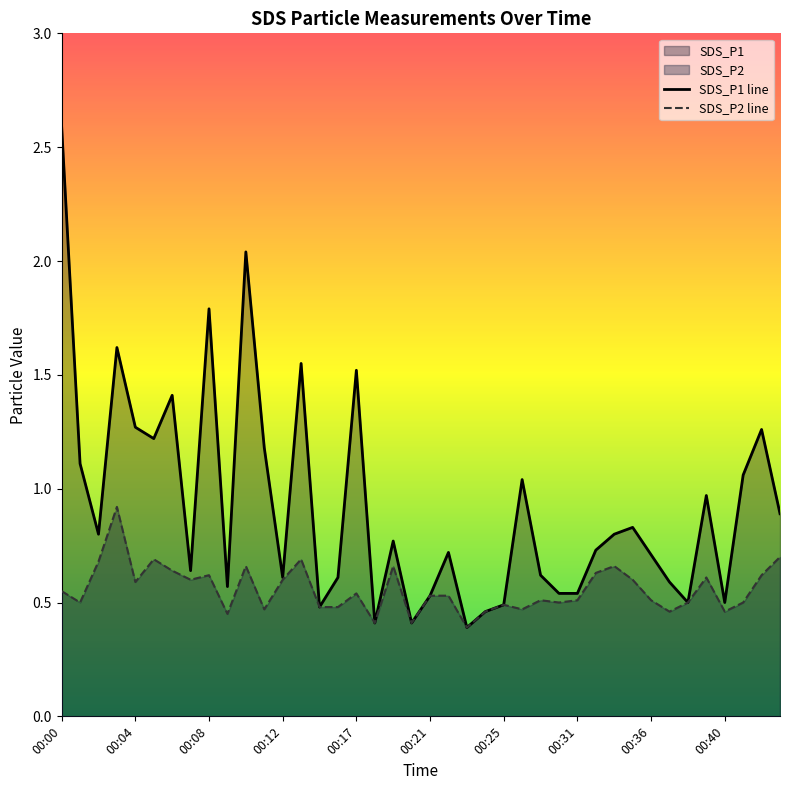

What is the maximum value shown in the chart?

2.6